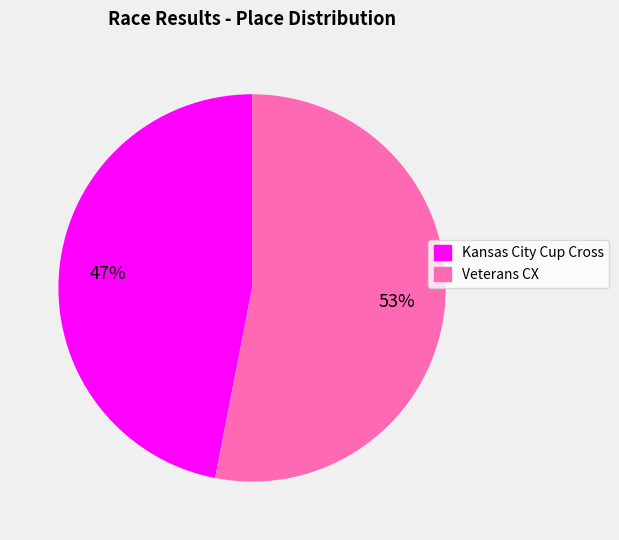

Does Kansas City Cup Cross represent more than half of the total?

No